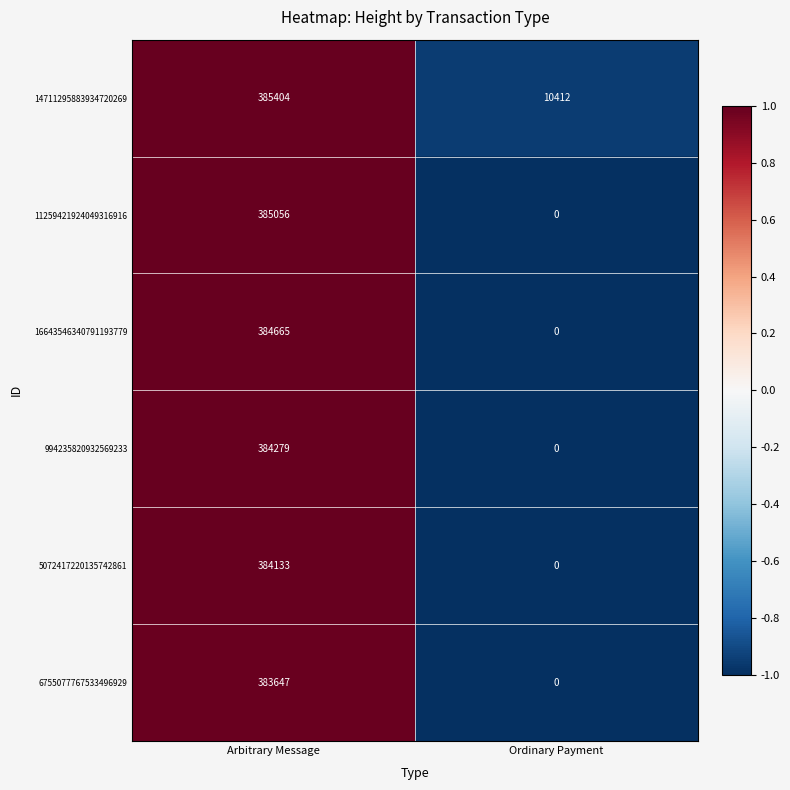

What is the difference between the maximum and minimum values in the 6755077767533496929 series?

383647